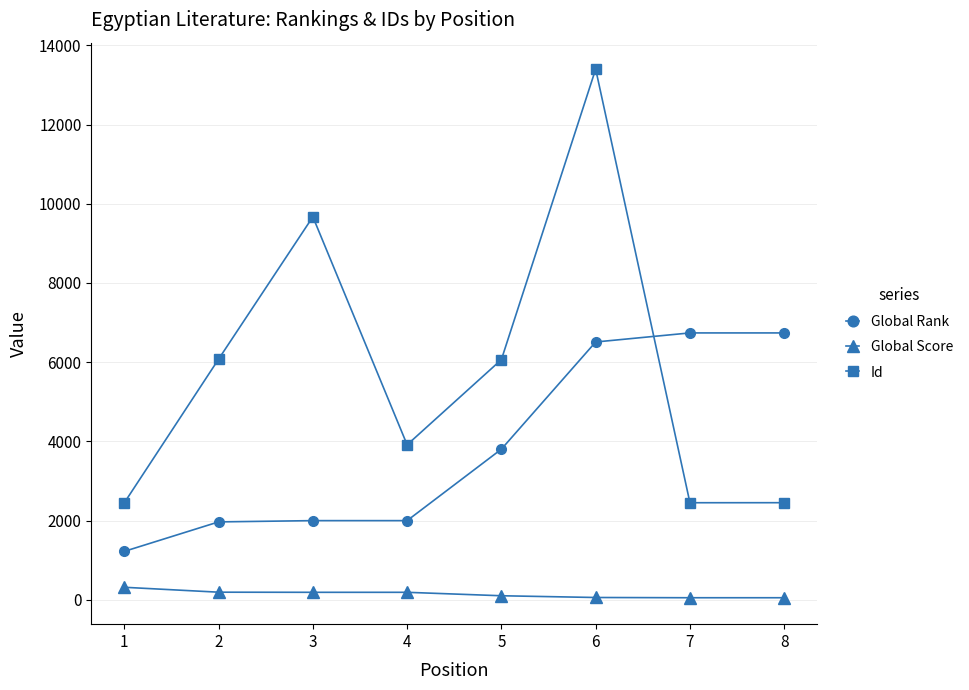

Which series has the largest range (max minus min)?

Id